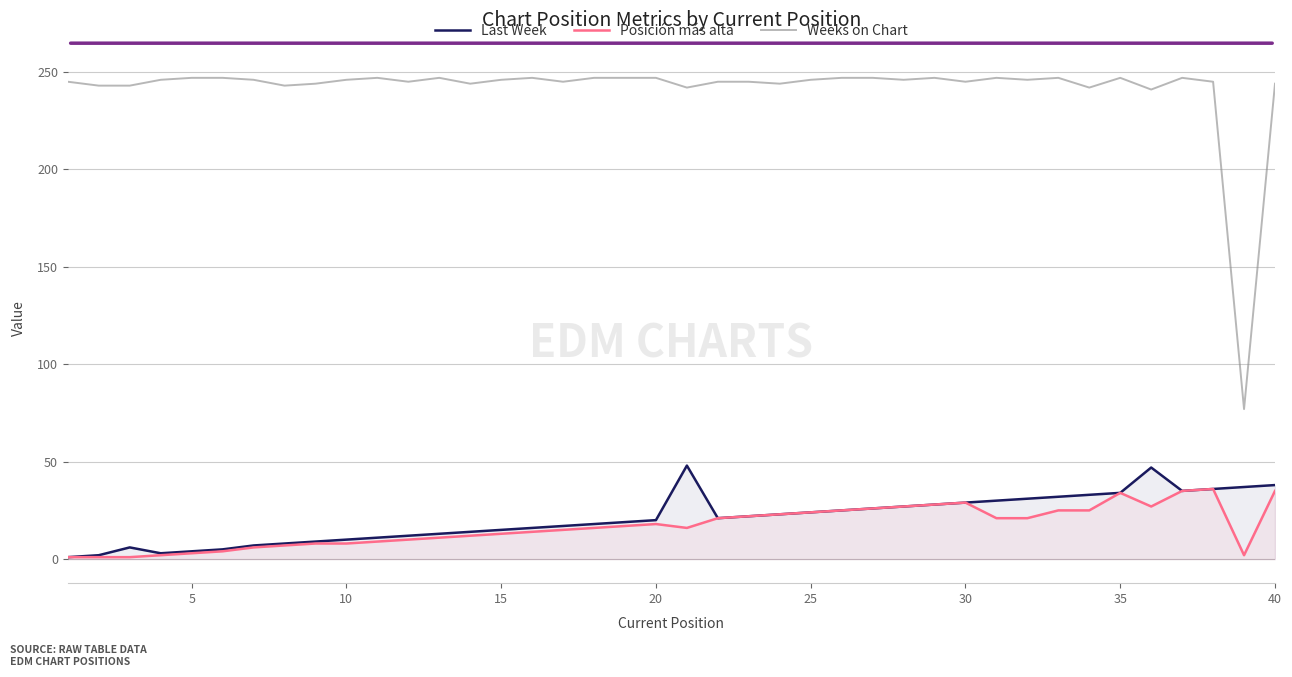

True or false: Weeks on Chart and Posición más alta cross at least once.

False